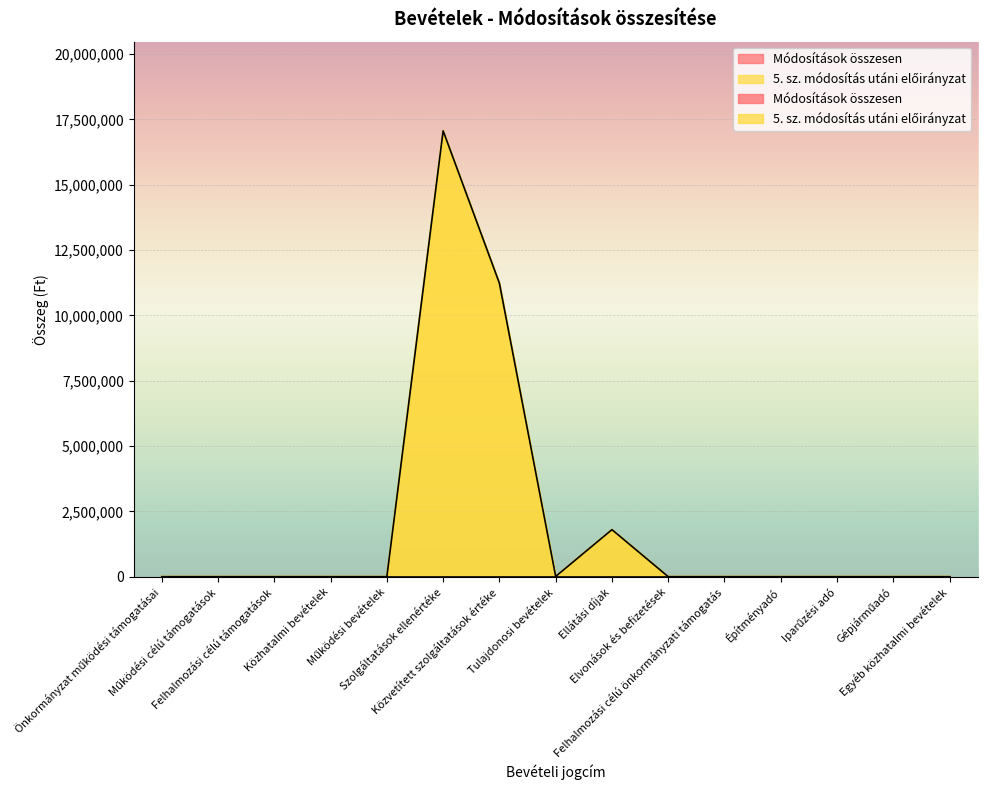

Reading right to left, transcribe all the data shown in this chart.

Egyéb közhatalmi bevételek=0	Gépjárműadó=0	Iparűzési adó=0	Építményadó=0	Felhalmozási célú önkormányzati támogatás=0	Elvonások és befizetések=0	Ellátási díjak=1800000	Tulajdonosi bevételek=10000	Közvetített szolgáltatások értéke=11230000	Szolgáltatások ellenértéke=17062000	Működési bevételek=0	Közhatalmi bevételek=0	Felhalmozási célú támogatások=0	Működési célú támogatások=0	Önkormányzat működési támogatásai=0